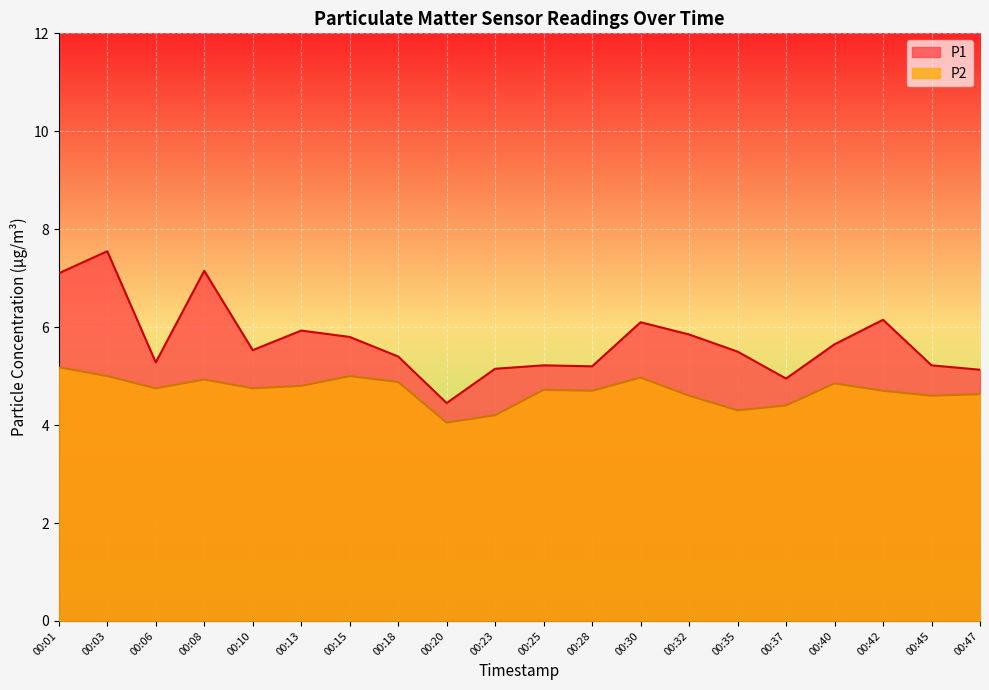

What is the highest value of the P1 series?

7.5